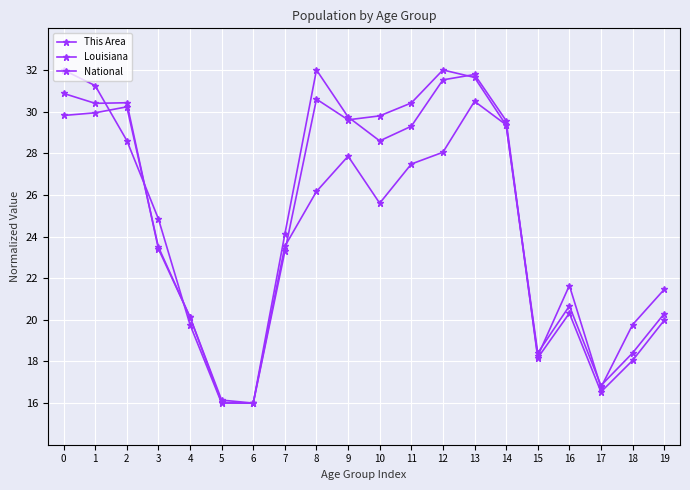

What is the value of the Louisiana point at the 5th from the left?

20.1